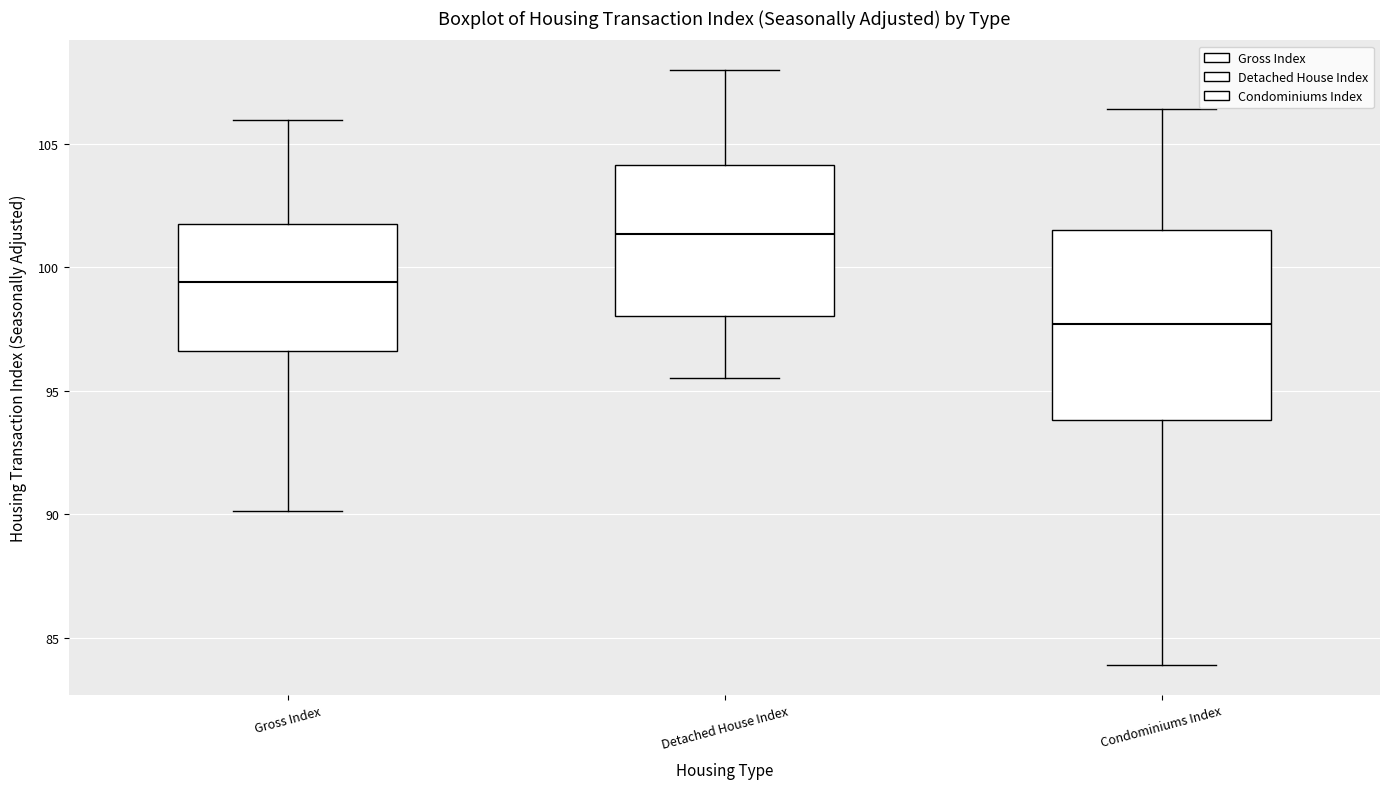

Reading left to right, transcribe this box plot: for each box, give where its median line is, the range the box spans, and where its two whiskers end, as read against the y-axis. The values are not printed on the chart, so give them approximately, as read against the axis.

Gross Index: median 99.5, box 96.5 to 102.0, whiskers 90.0 to 106.0
Detached House Index: median 101.5, box 98.0 to 104.0, whiskers 95.5 to 108.0
Condominiums Index: median 97.5, box 94.0 to 101.5, whiskers 84.0 to 106.5